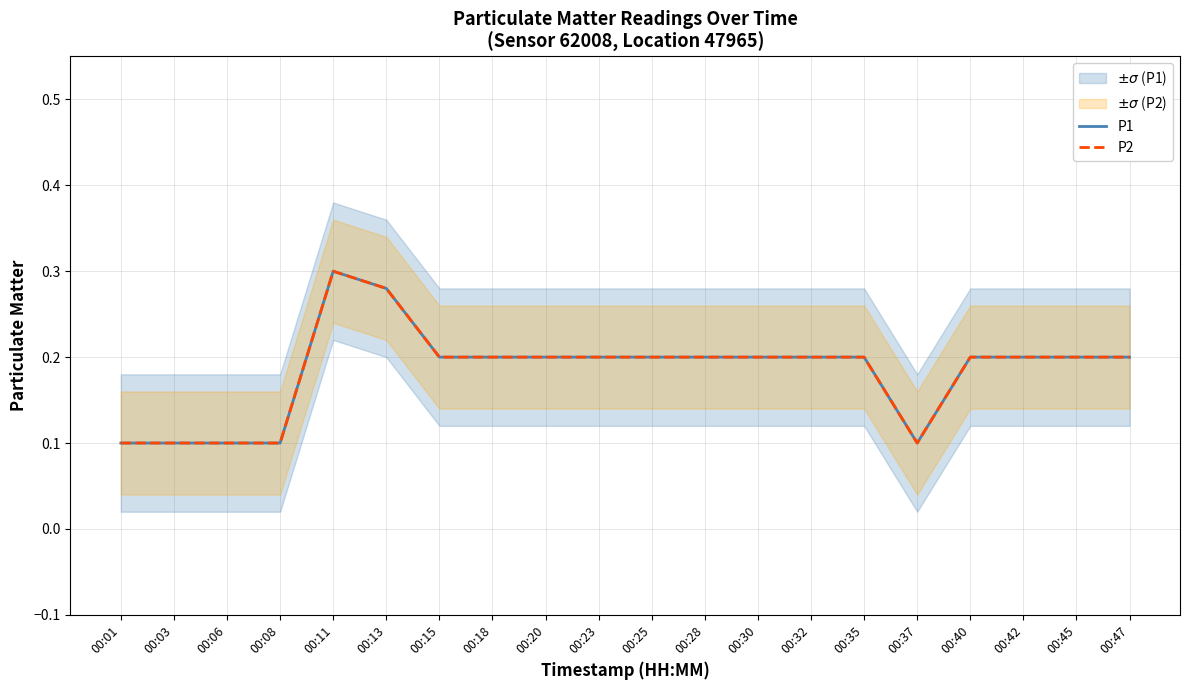

What is the sum of the P2 values at 00:47 and 00:03?

0.3